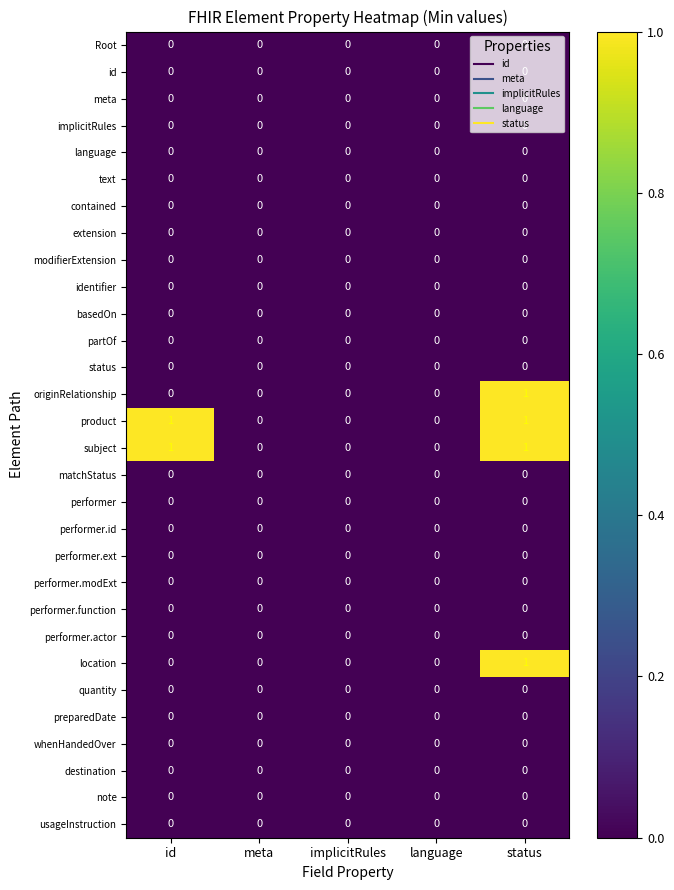

Count the originRelationship values in the range 0 to 1.

5